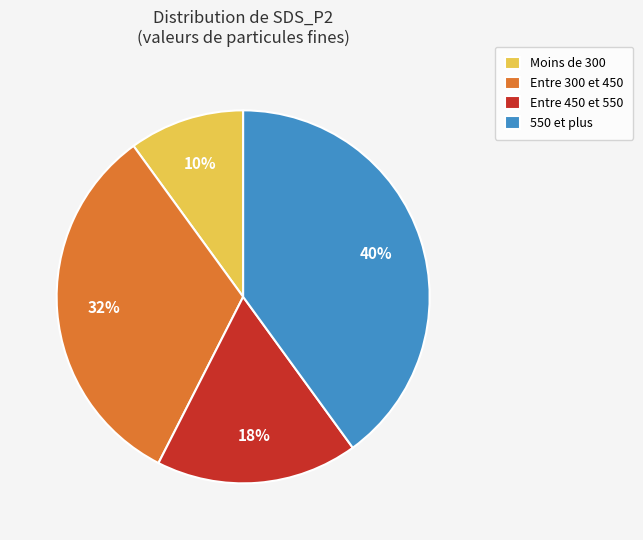

Is it true that Entre 300 et 450 is 18% of the pie?

False